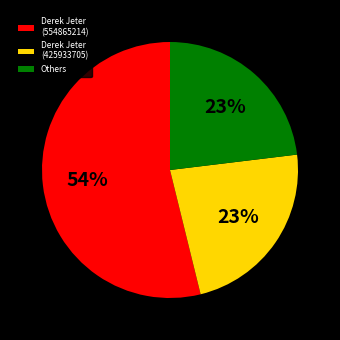

Which slice is the largest?

Derek Jeter (554865214)